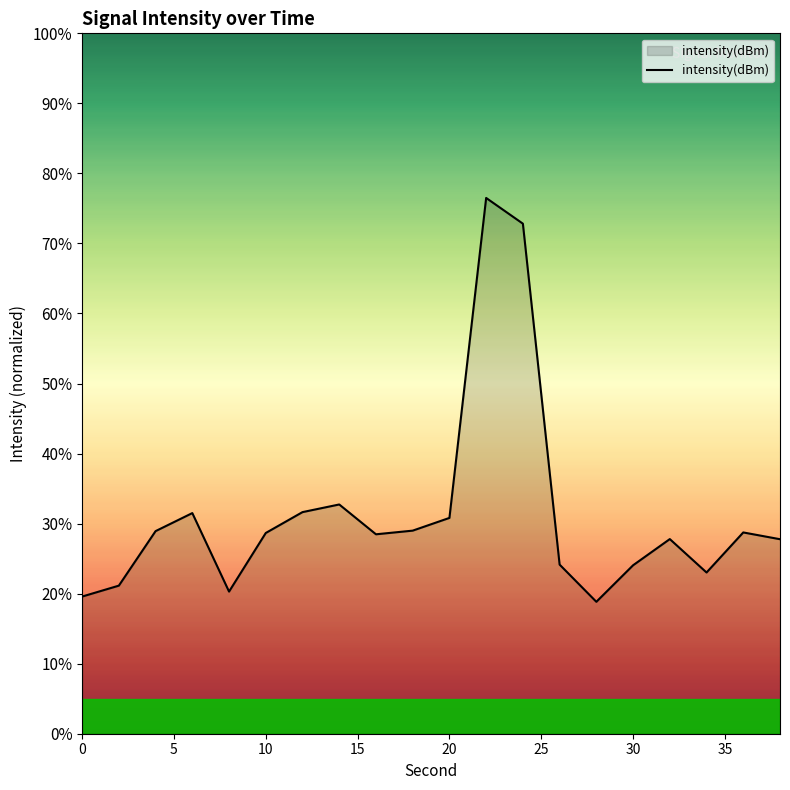

How many interior local valleys (lower than both neighbors) does the data have?

4